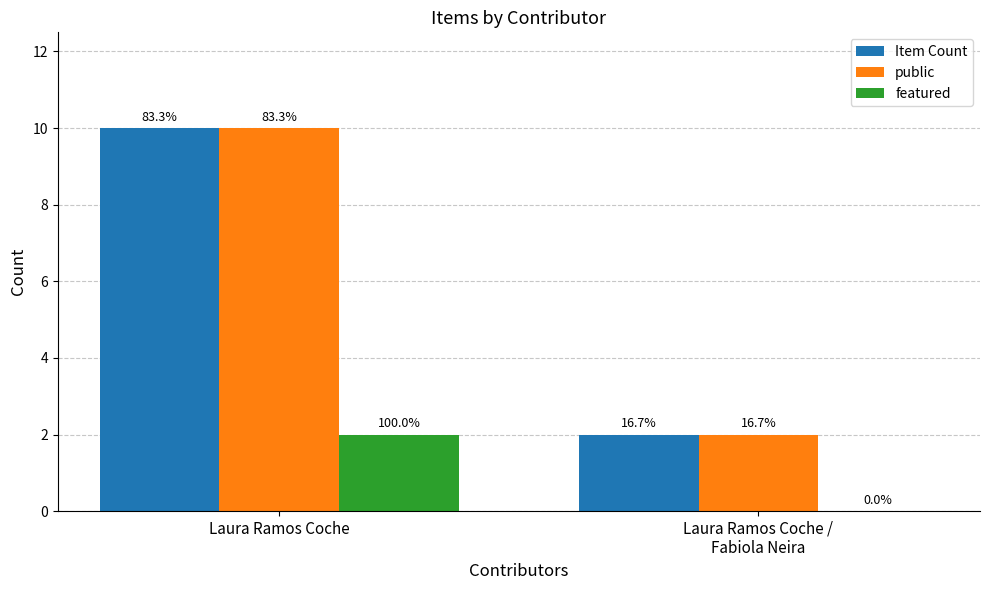

Which series has the largest total across all categories?

Item Count